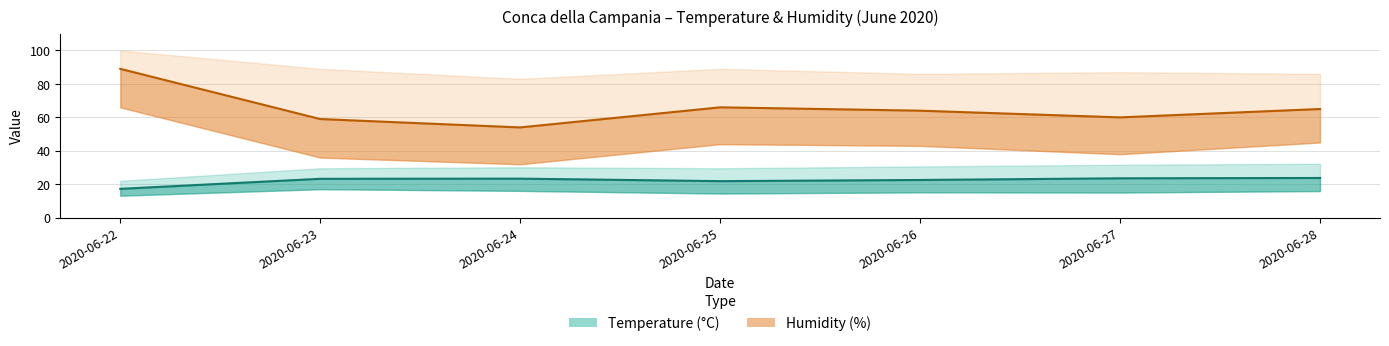

At 2020-06-28, list the series in order from largest to smallest.

Humidity Med (%), Temp Med (°C)